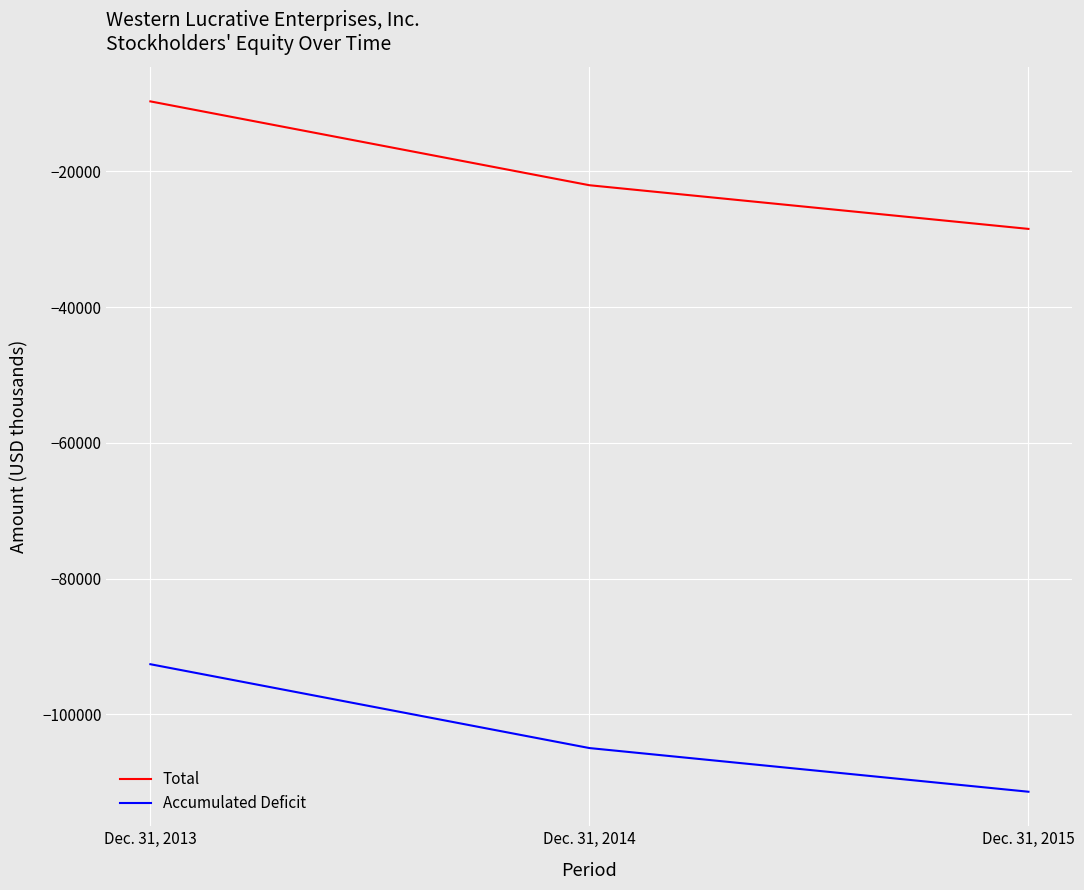

Rank the series at Dec. 31, 2014 from lowest to highest value.

Accumulated Deficit, Total